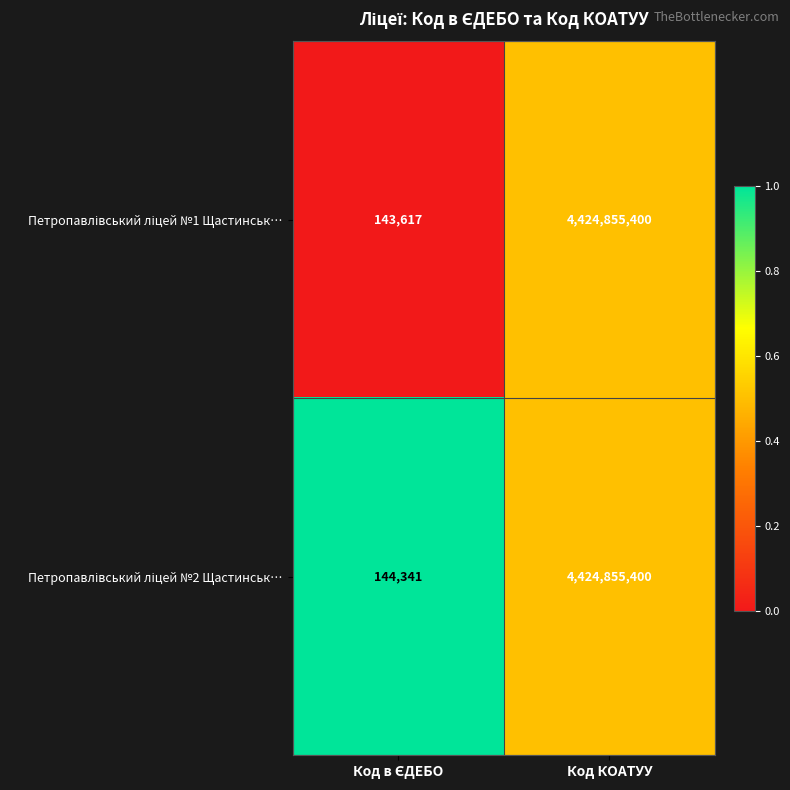

Count the number of categories in the chart.

2